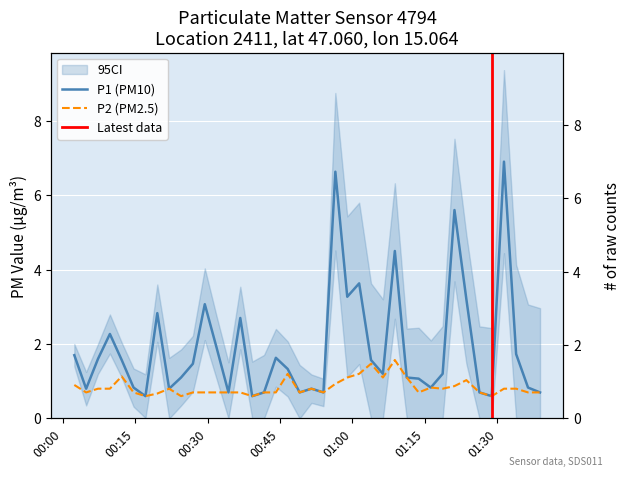

Which series has the largest total across all categories?

P1